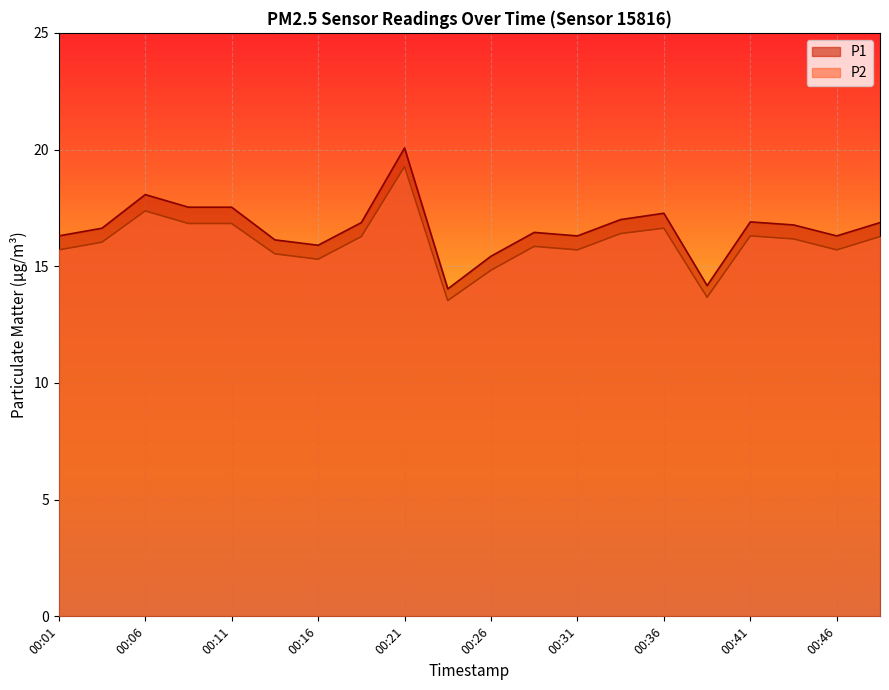

Count the number of categories in the chart.

20